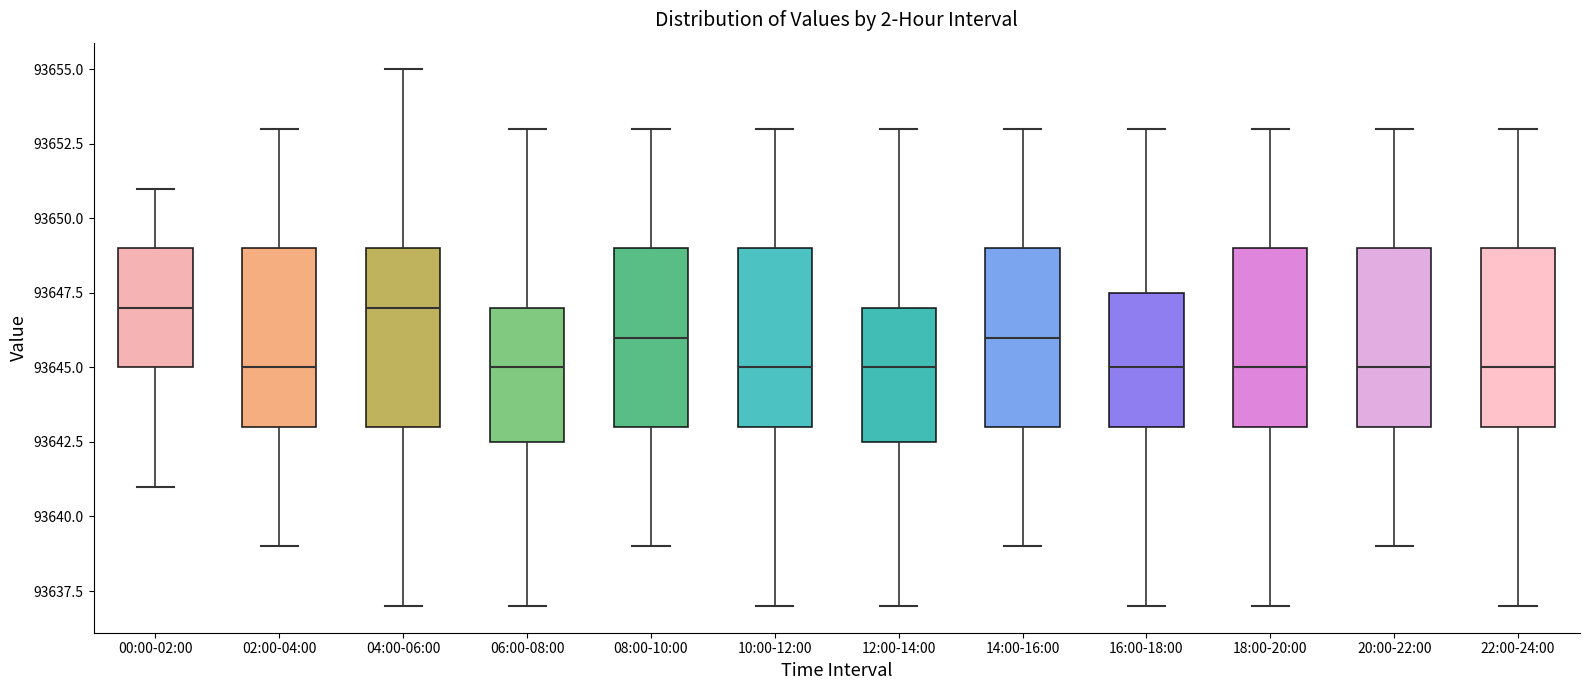

Reading left to right, transcribe this box plot: for each box, give where its median line is, the range the box spans, and where its two whiskers end, as read against the y-axis. The values are not printed on the chart, so give them approximately, as read against the axis.

00:00-02:00: median 93647.0, box 93645.0 to 93649.0, whiskers 93641.0 to 93651.0
02:00-04:00: median 93645.0, box 93643.0 to 93649.0, whiskers 93639.0 to 93653.0
04:00-06:00: median 93647.0, box 93643.0 to 93649.0, whiskers 93637.0 to 93655.0
06:00-08:00: median 93645.0, box 93642.5 to 93647.0, whiskers 93637.0 to 93653.0
08:00-10:00: median 93646.0, box 93643.0 to 93649.0, whiskers 93639.0 to 93653.0
10:00-12:00: median 93645.0, box 93643.0 to 93649.0, whiskers 93637.0 to 93653.0
12:00-14:00: median 93645.0, box 93642.5 to 93647.0, whiskers 93637.0 to 93653.0
14:00-16:00: median 93646.0, box 93643.0 to 93649.0, whiskers 93639.0 to 93653.0
16:00-18:00: median 93645.0, box 93643.0 to 93647.5, whiskers 93637.0 to 93653.0
18:00-20:00: median 93645.0, box 93643.0 to 93649.0, whiskers 93637.0 to 93653.0
20:00-22:00: median 93645.0, box 93643.0 to 93649.0, whiskers 93639.0 to 93653.0
22:00-24:00: median 93645.0, box 93643.0 to 93649.0, whiskers 93637.0 to 93653.0